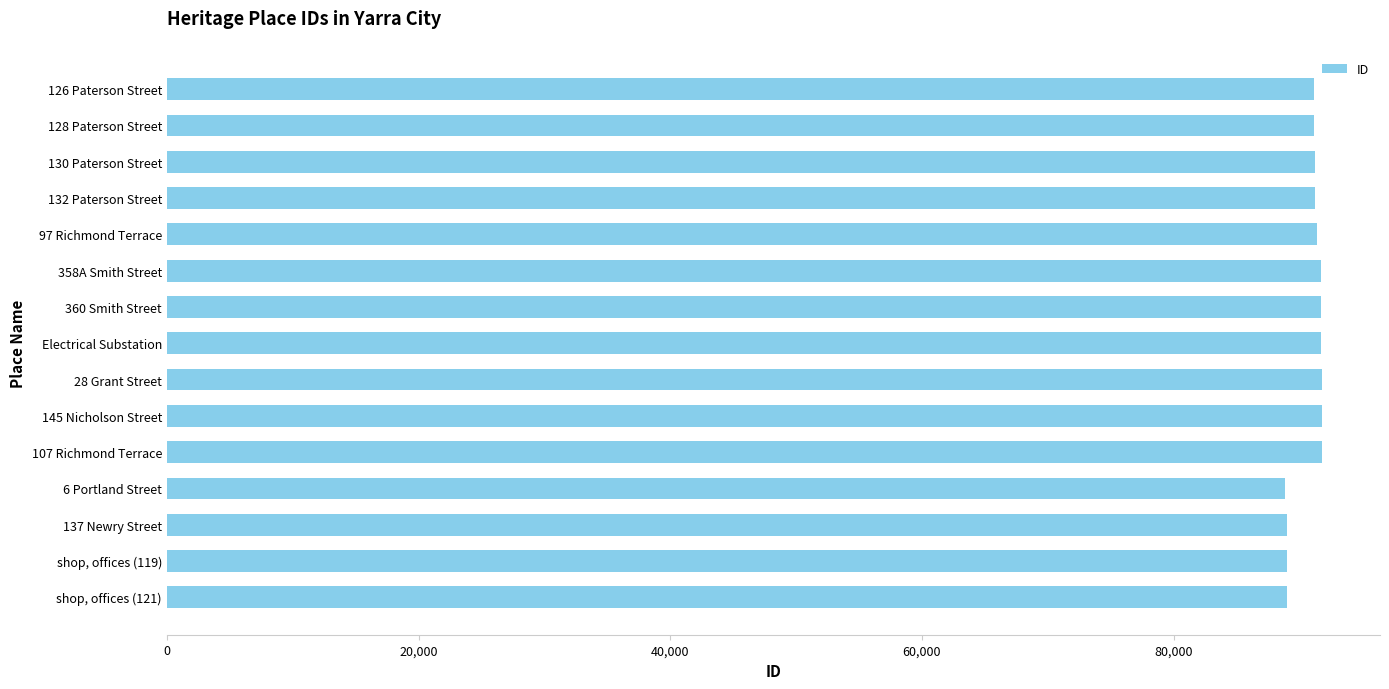

What is the sum of all values?

1362442